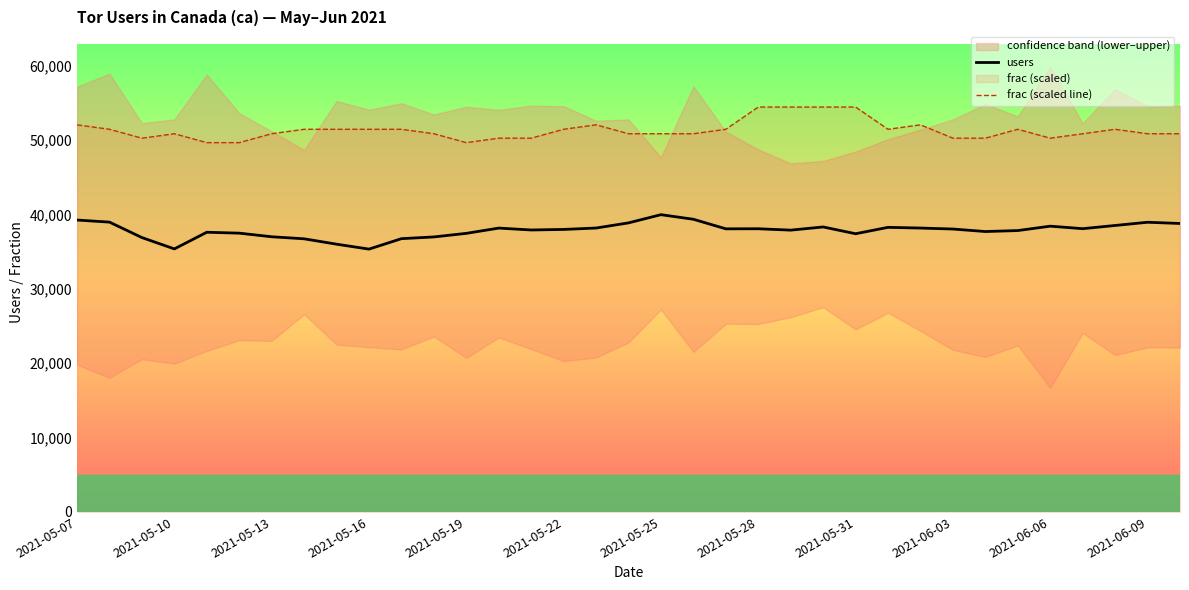

Which series has the largest total across all categories?

frac (scaled line)